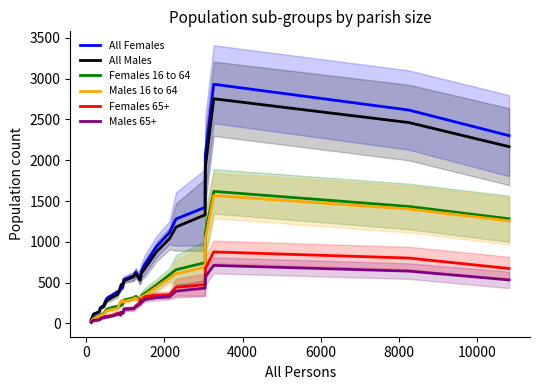

What are all the series names shown in the legend?

All Females, All Males, Females 16 to 64, Males 16 to 64, Females 65+, Males 65+